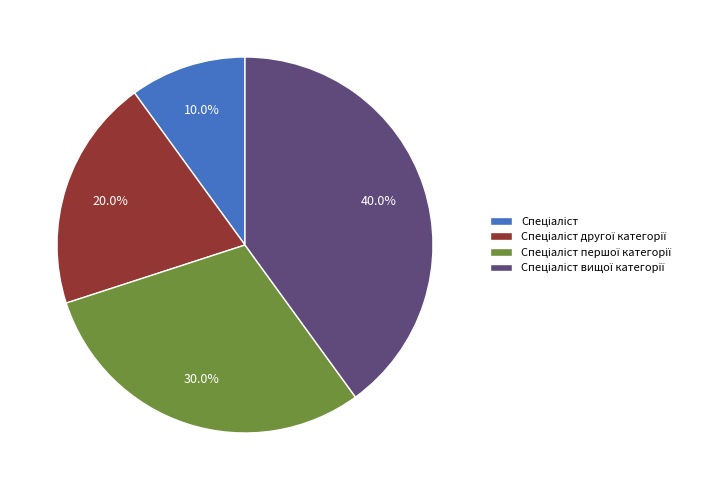

Is there any slice that represents more than half of the pie?

No